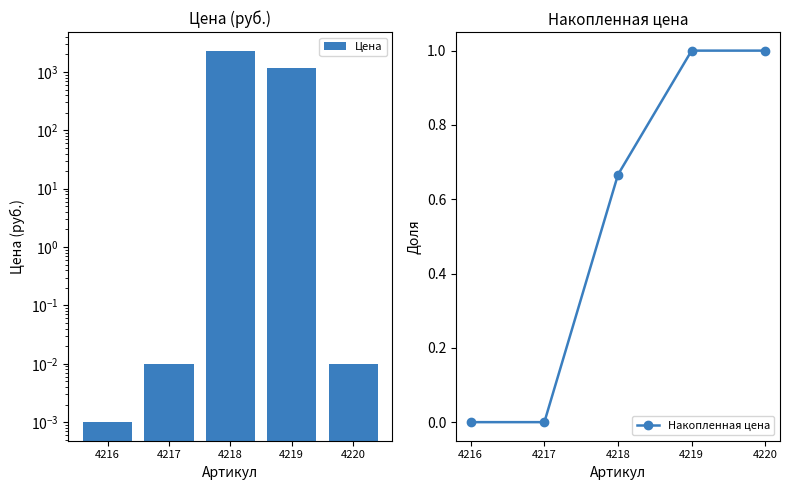

What is the highest value of the Накопленная цена series?

1.0